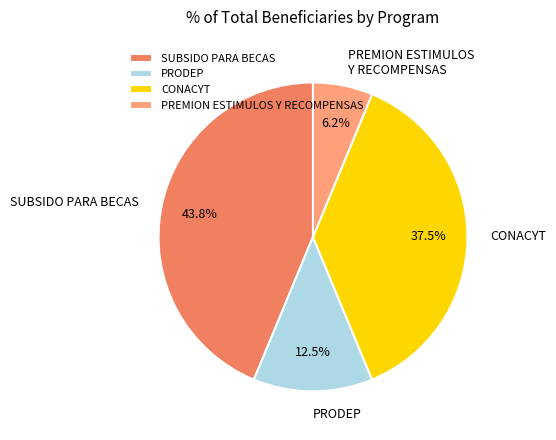

To the nearest percent, what percentage of the pie is SUBSIDO PARA BECAS?

44%